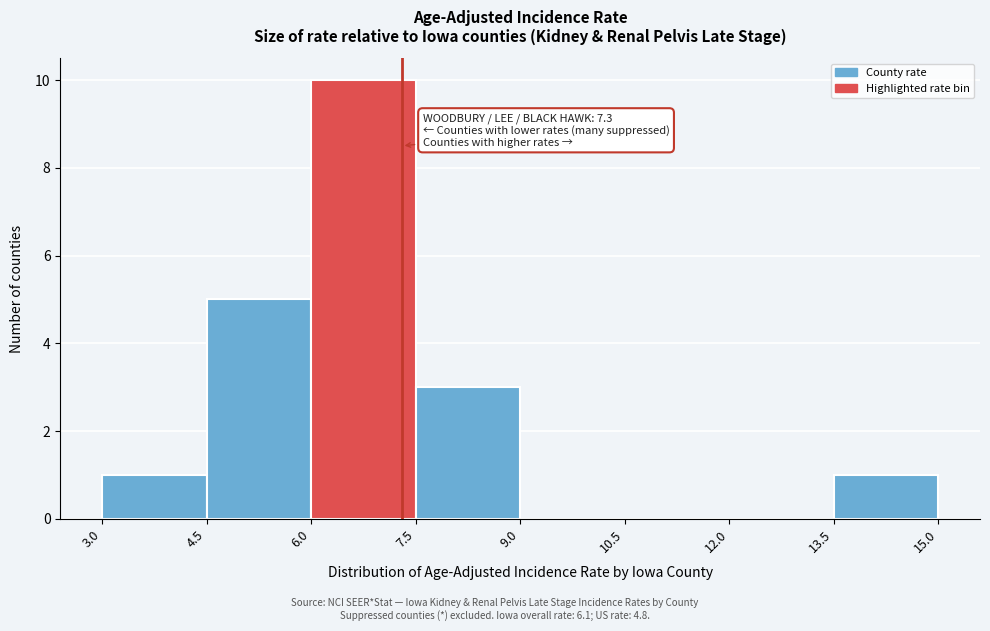

Over which range of the x-axis is the bar tallest?

6.0 to 7.5